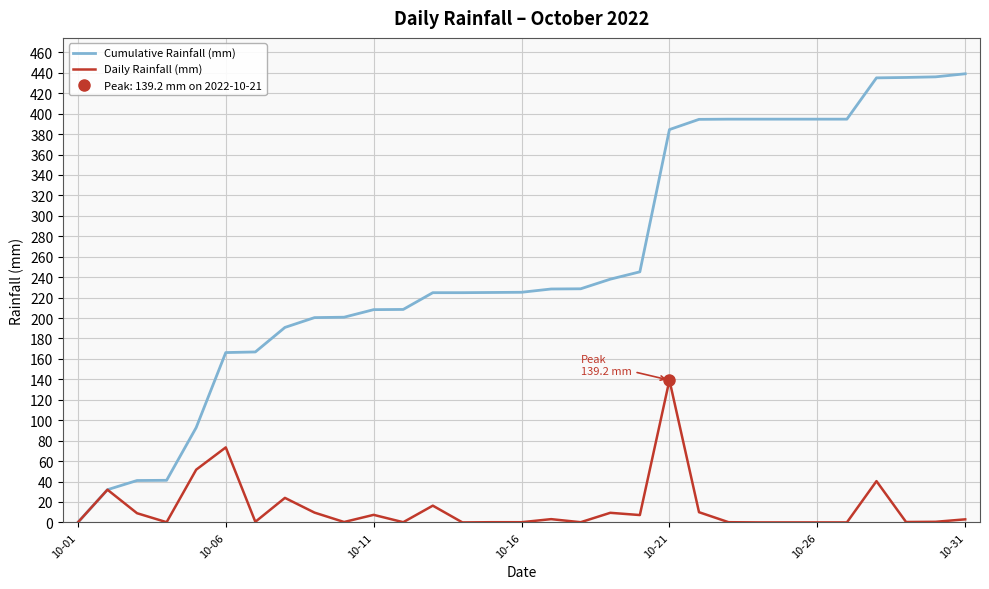

True or false: Cumulative Rainfall (mm) has a value of 208.2 at 10-11.

True